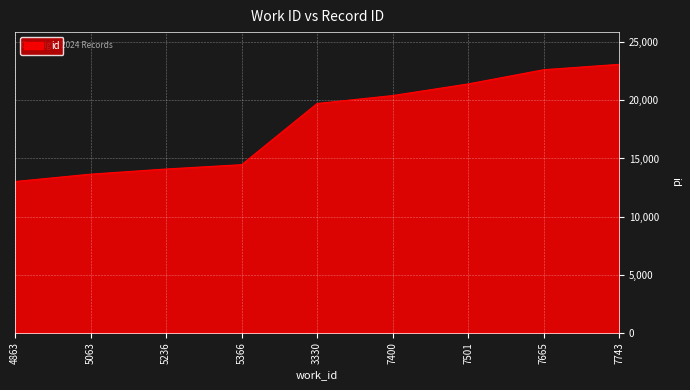

Approximately how many times larger is the value at 5366 compared to 7400?

0.7